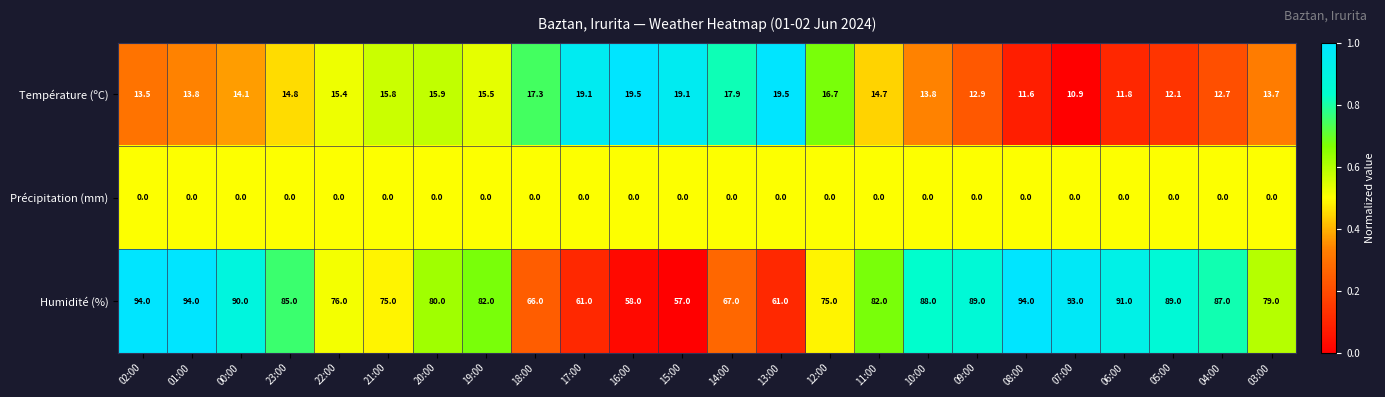

What is the sum of the Température (ºC) values at 07:00 and 10:00?

24.7